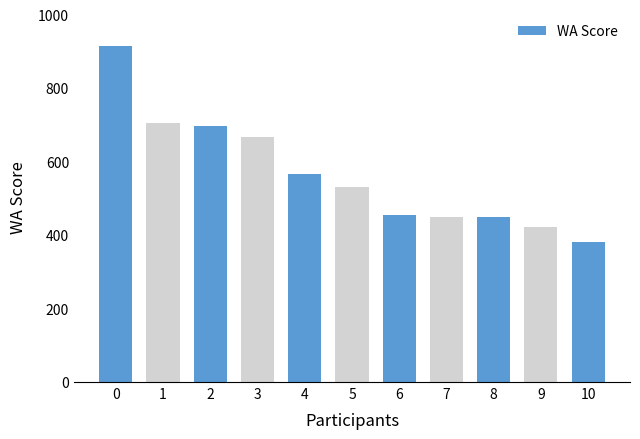

What is the change in value from 3 to 4?

-103